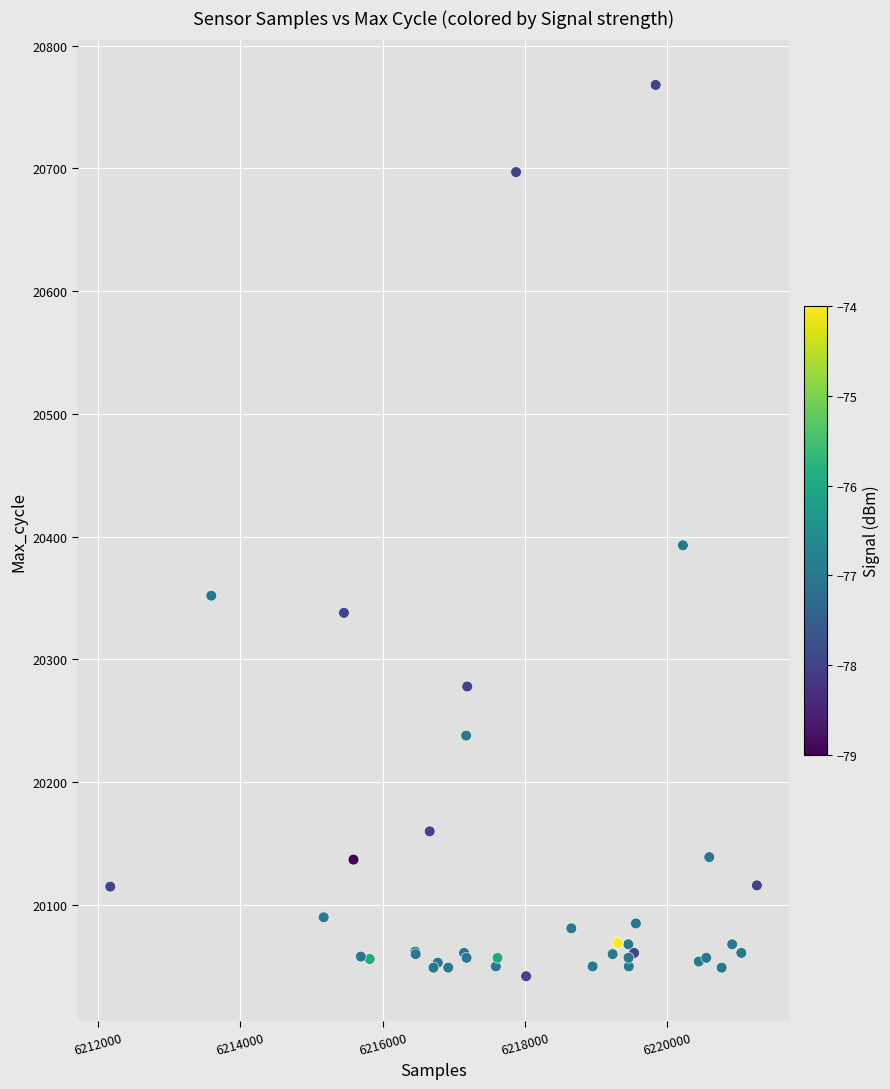

What Y value in the scatter plot is closest to 20405?

20393